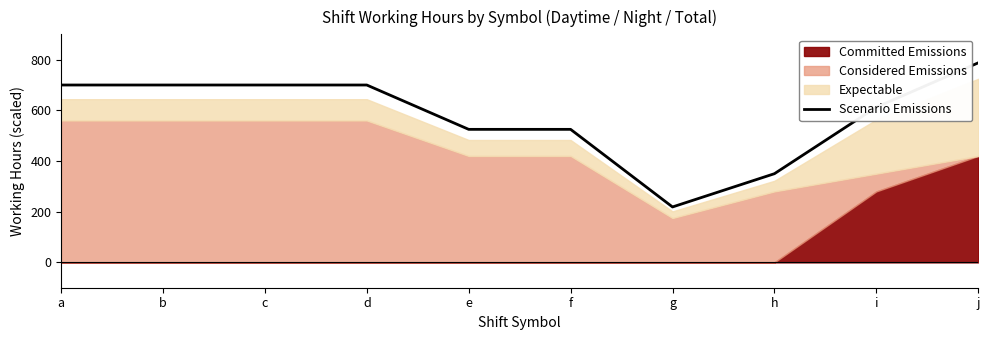

Does the chart display data point markers on the line(s)?

No